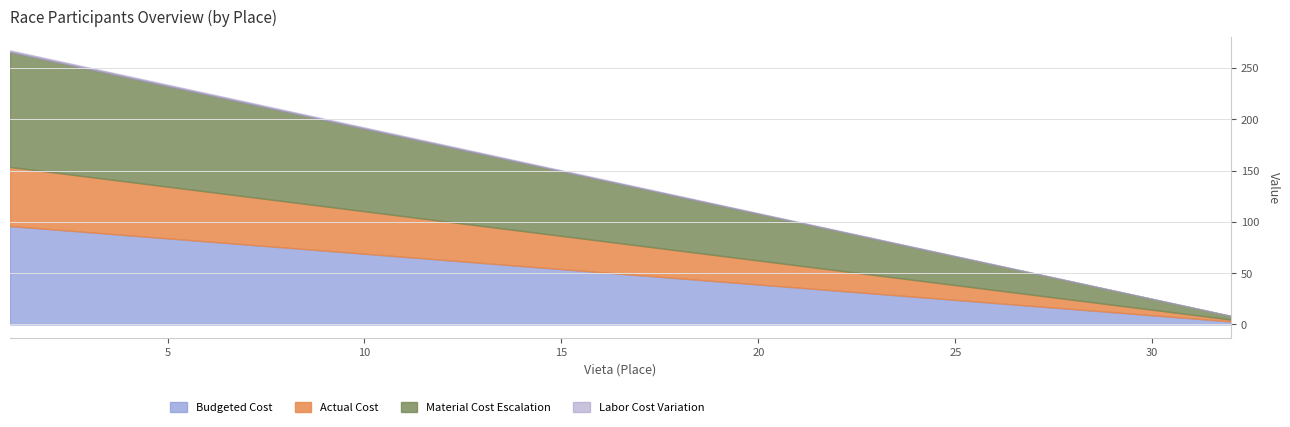

Does the chart have visible grid lines?

Yes